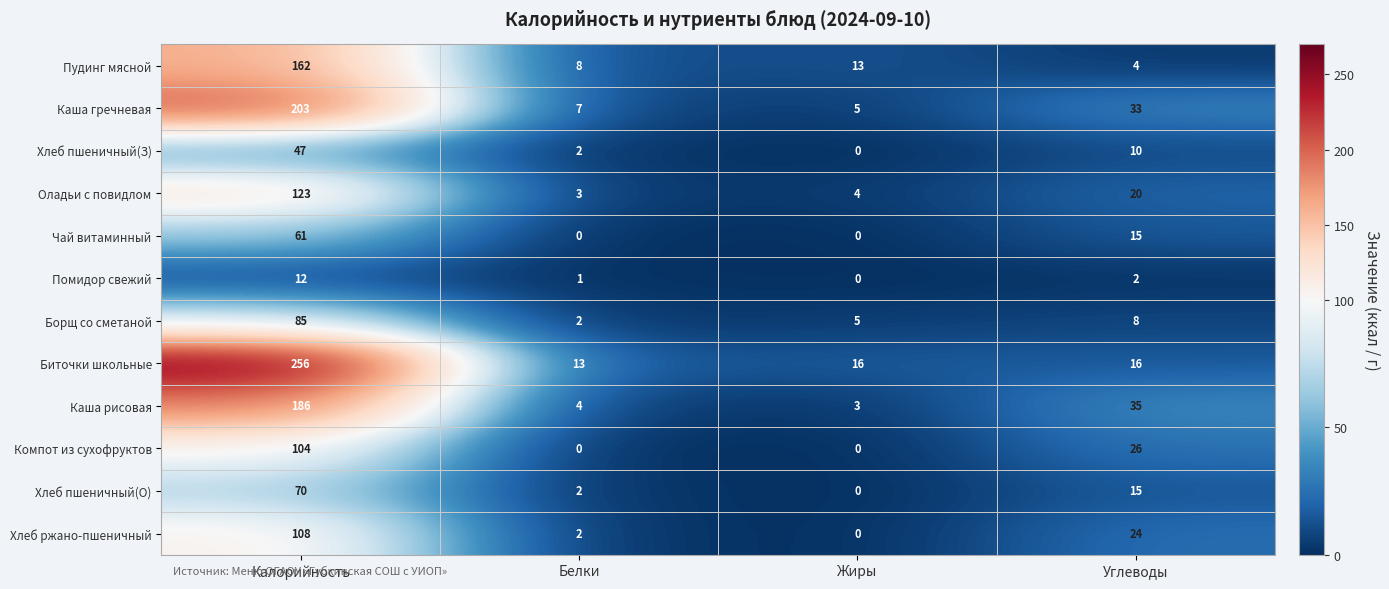

Which series changed the most between Калорийность and Жиры?

Биточки школьные